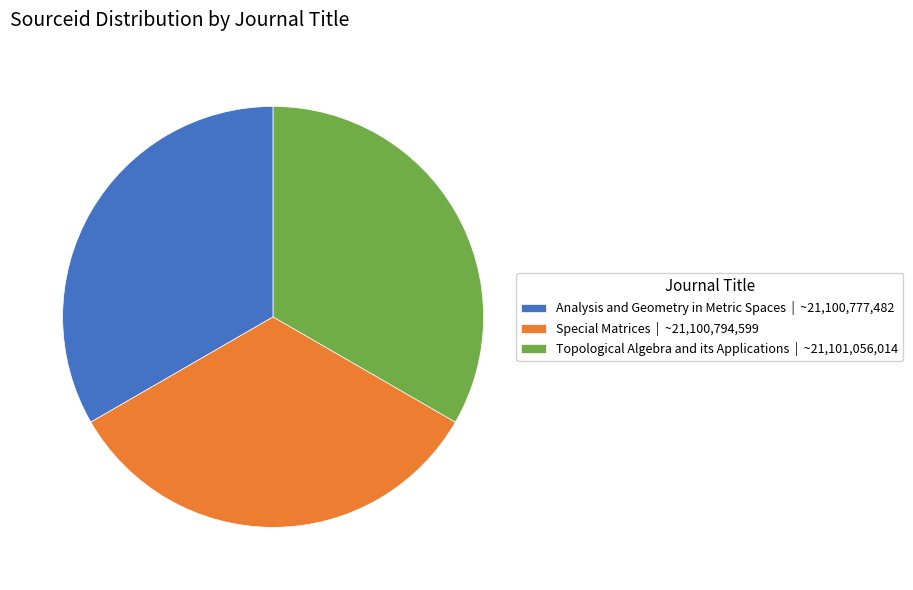

Approximately how many times larger is the value at Special Matrices | ~21,100,794,599 compared to Analysis and Geometry in Metric Spaces | ~21,100,777,482?

1.0